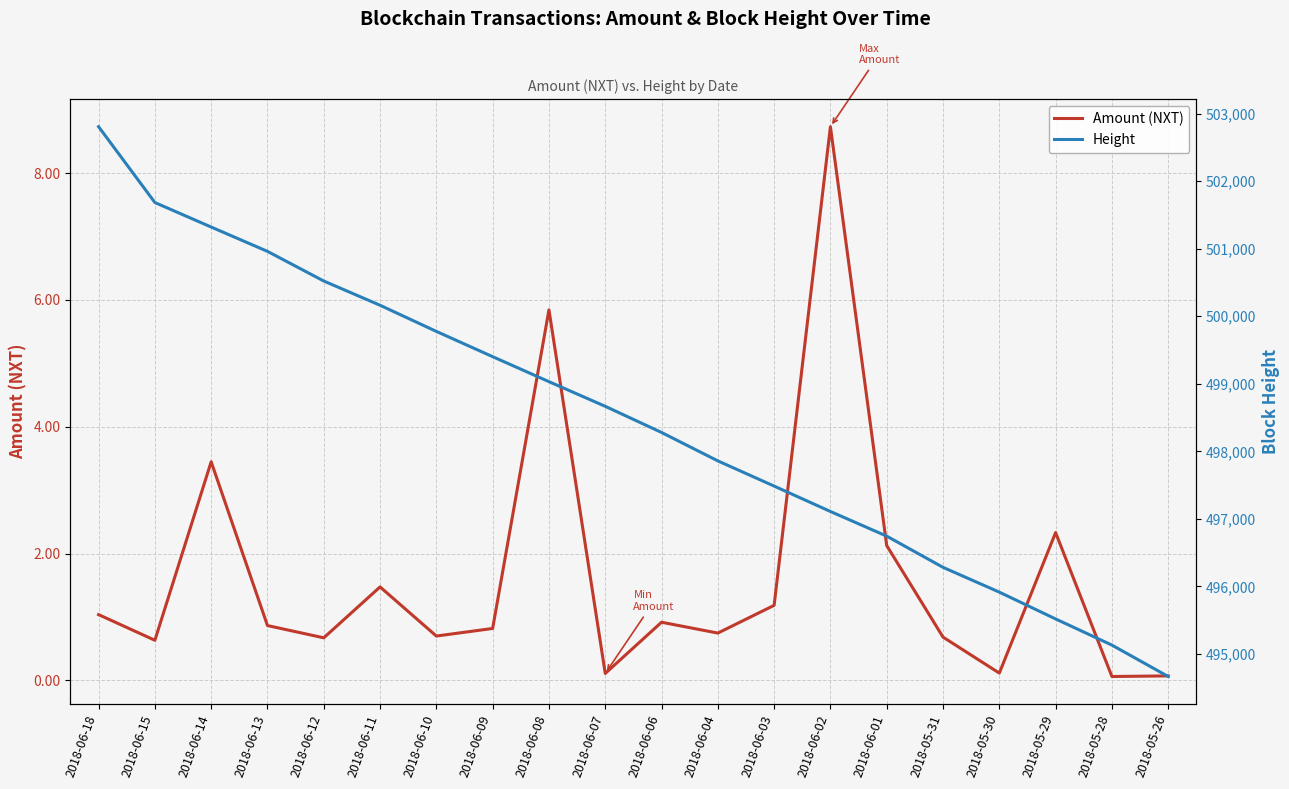

Which series has the largest range (max minus min)?

Height